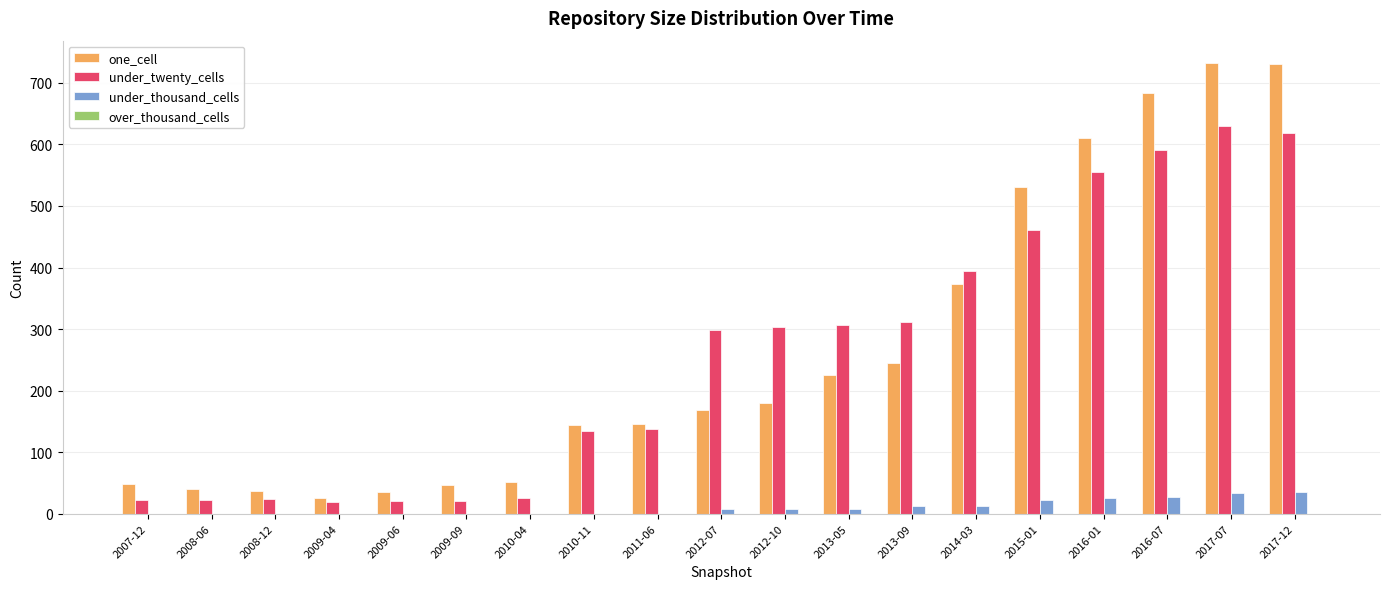

Where is under_twenty_cells nearest to the value 324?

2013-09